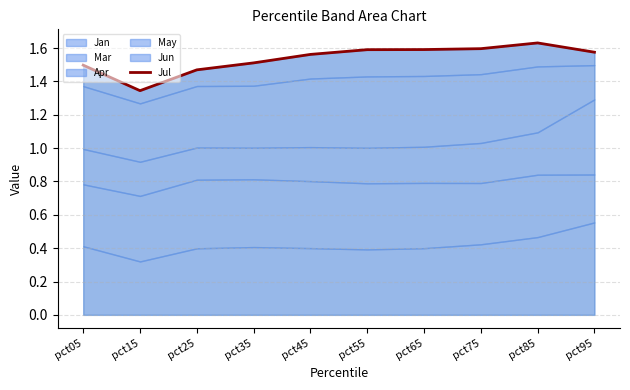

At which label is the value closest to 1?

pct15